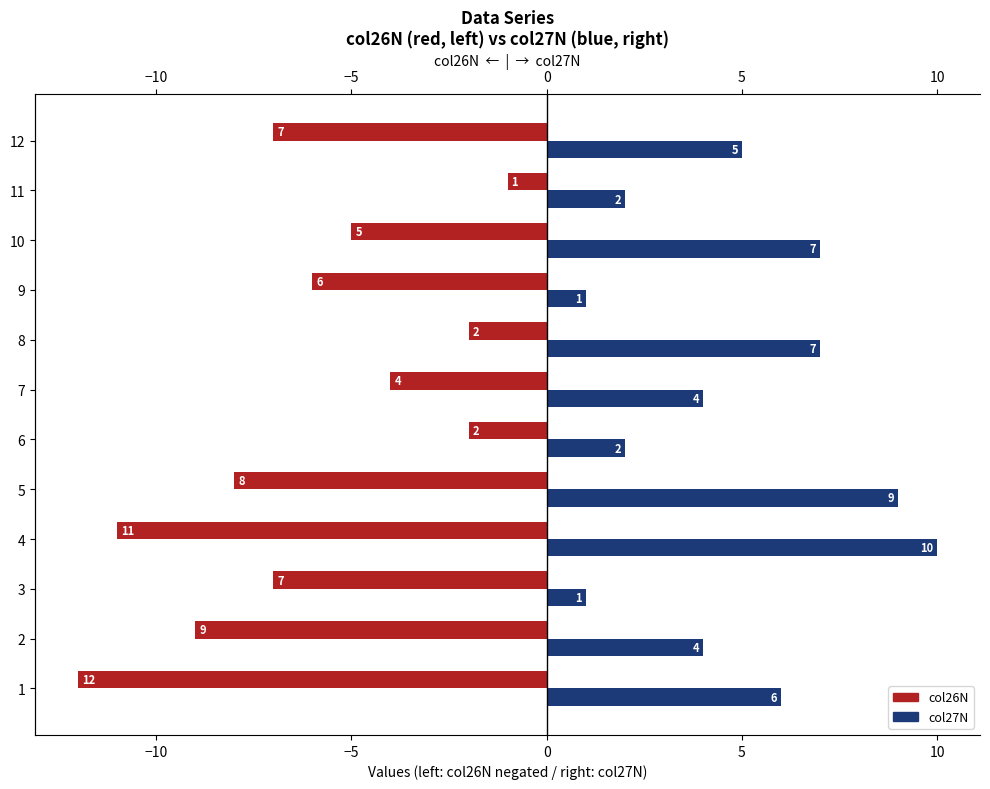

What is the value of the col27N bar at the 12th from the left?

5